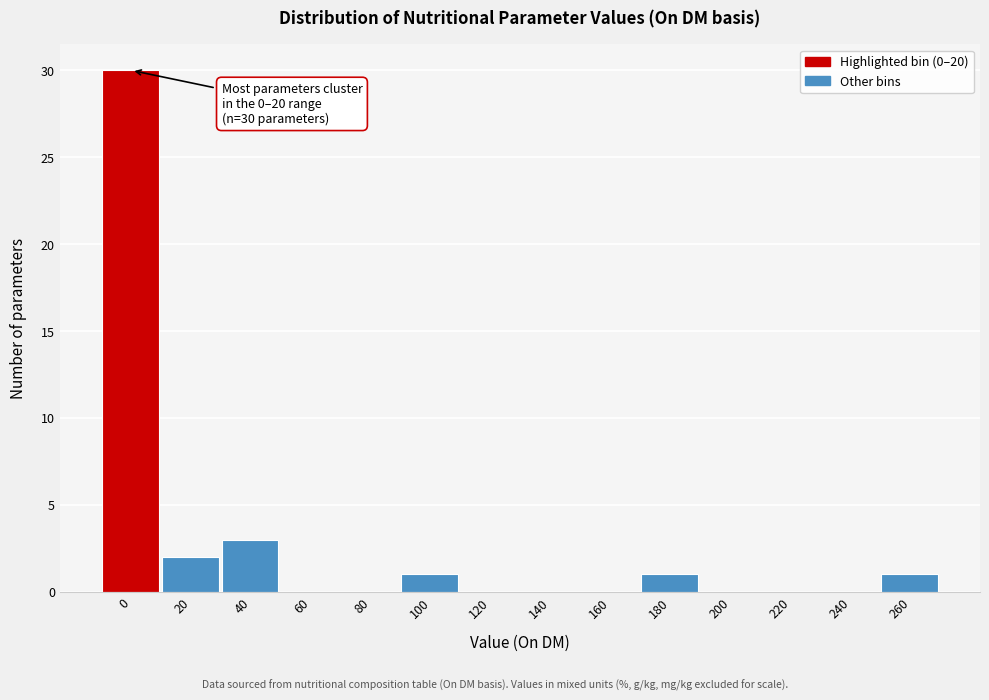

Reading right to left, list all the values displayed in this chart.

260=1	240=0	220=0	200=0	180=1	160=0	140=0	120=0	100=1	80=0	60=0	40=3	20=2	0=30